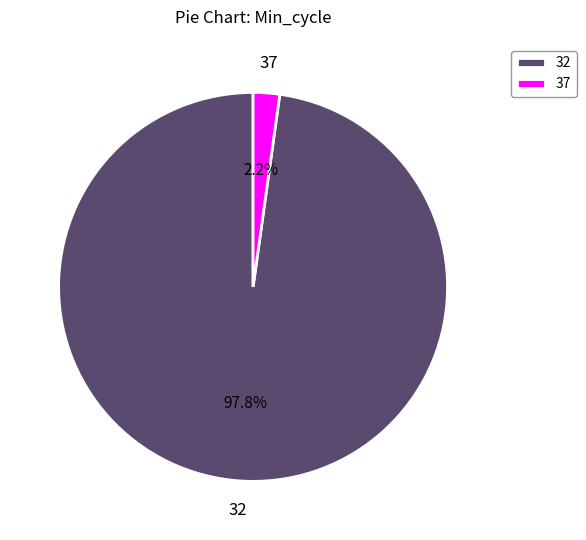

How many segments does this pie chart have?

2